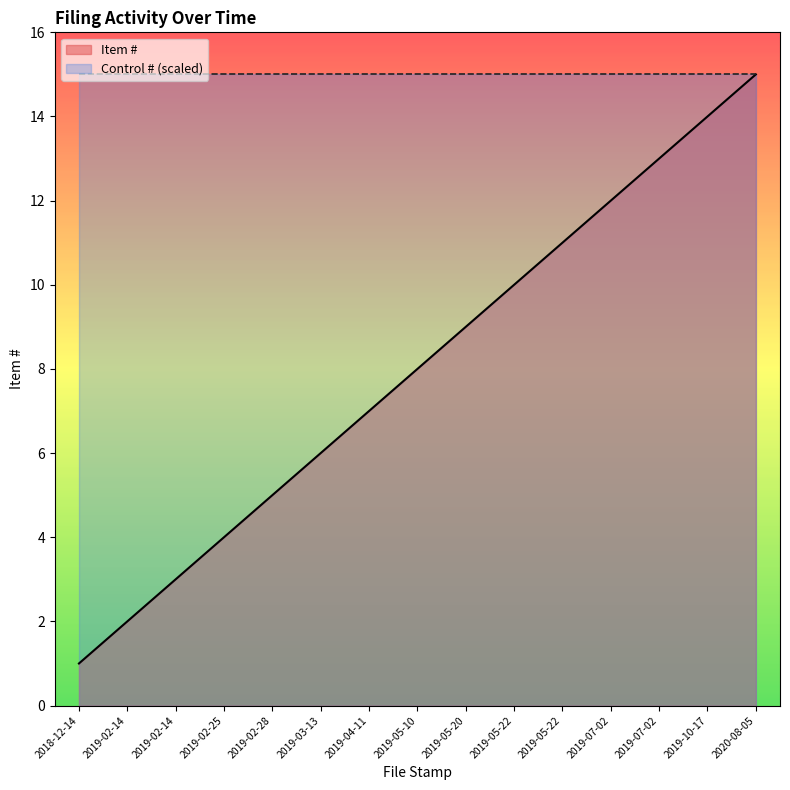

Where is the data nearest to the value 8?

2019-05-10